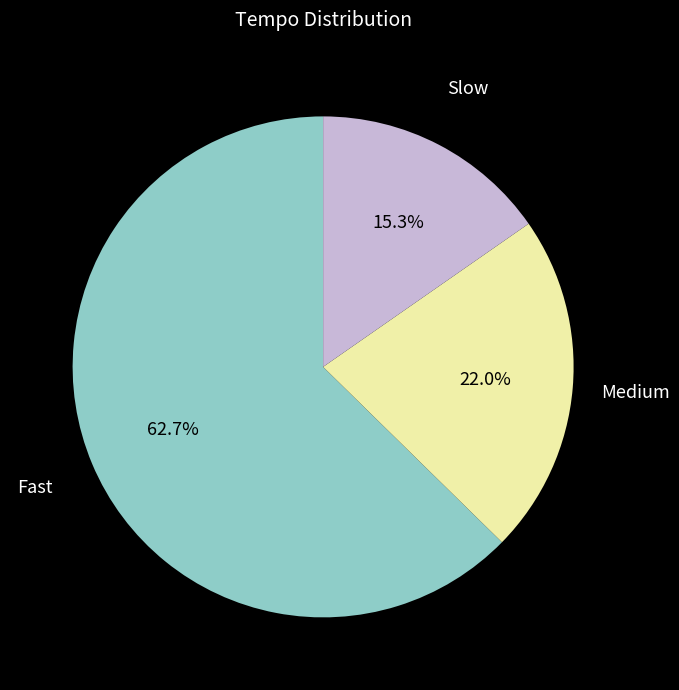

Which has a higher value, Fast or Slow?

Fast